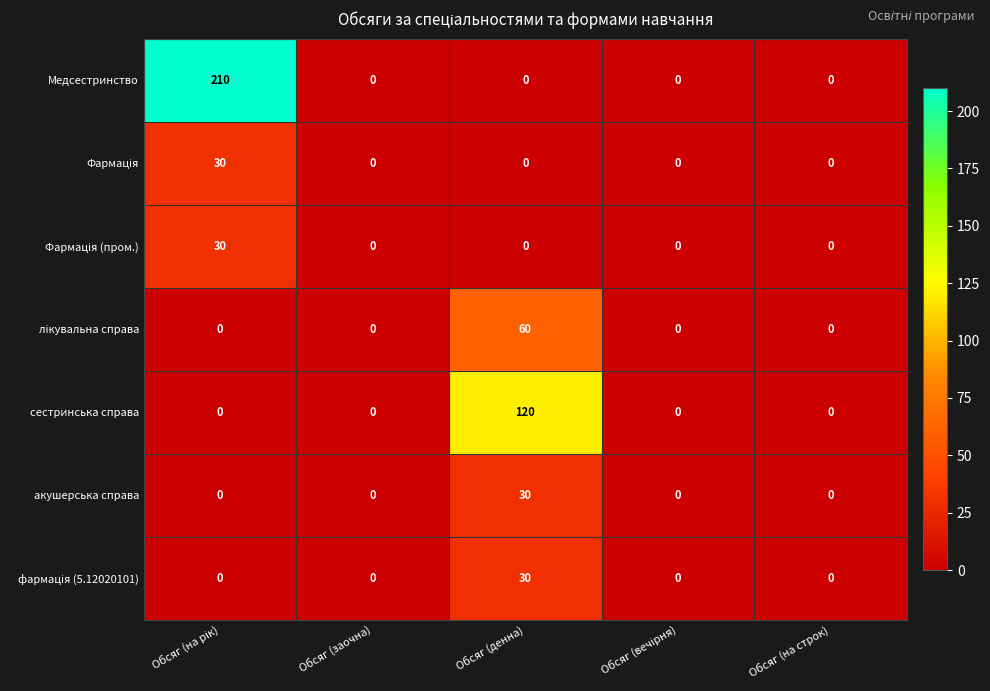

Which series has the largest range (max minus min)?

Медсестринство